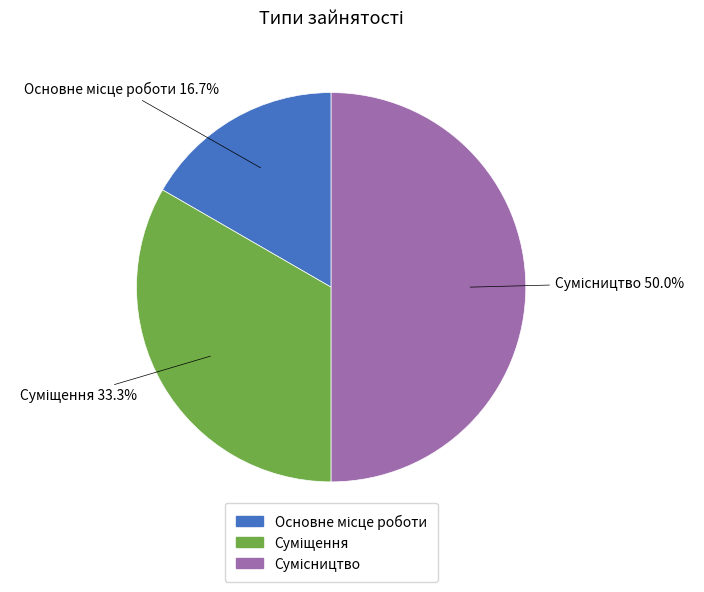

Is the sum of Сумісництво and Суміщення greater than half?

Yes